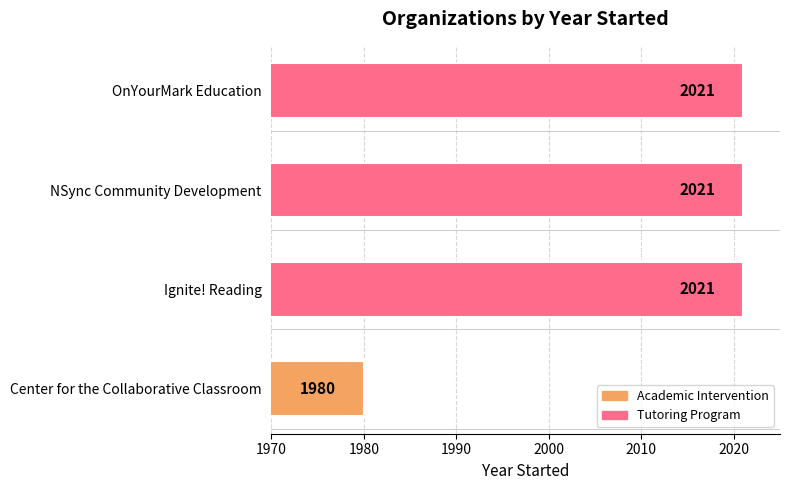

Does the chart contain any negative values?

No